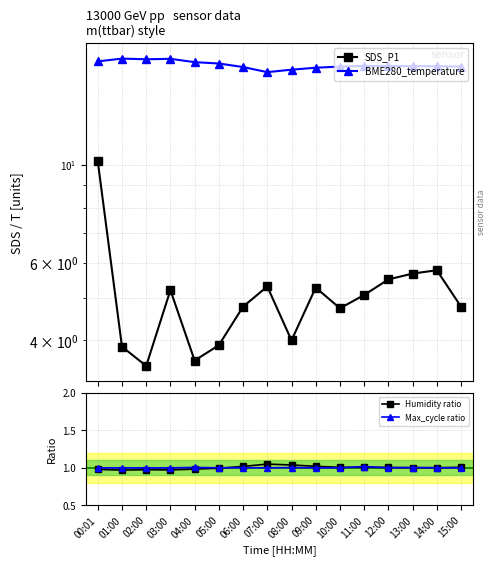

True or false: BME280_temperature has a value of 10.8 at 10:00.

False